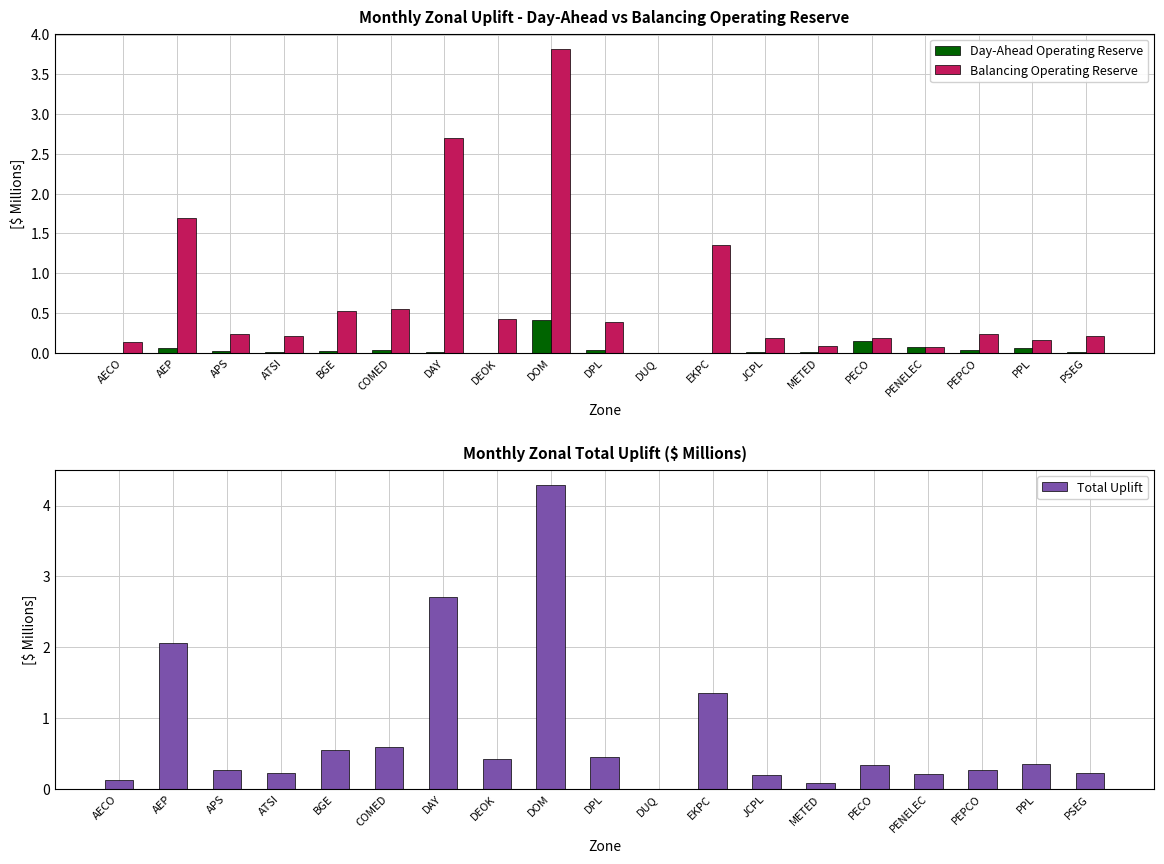

Is it true that Balancing Operating Reserve equals 1.4 at EKPC?

True